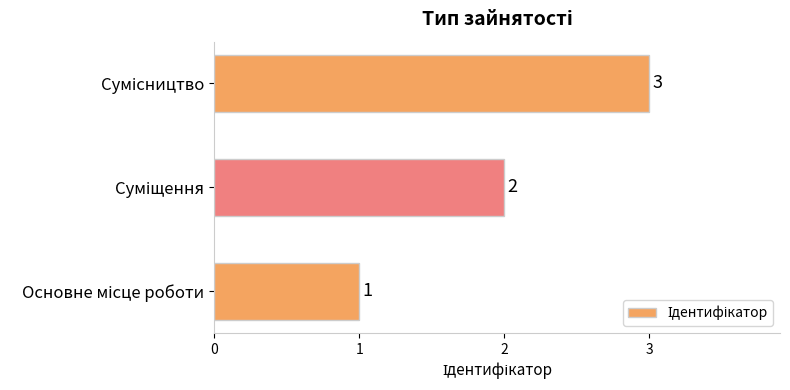

What is the sum of all values?

6